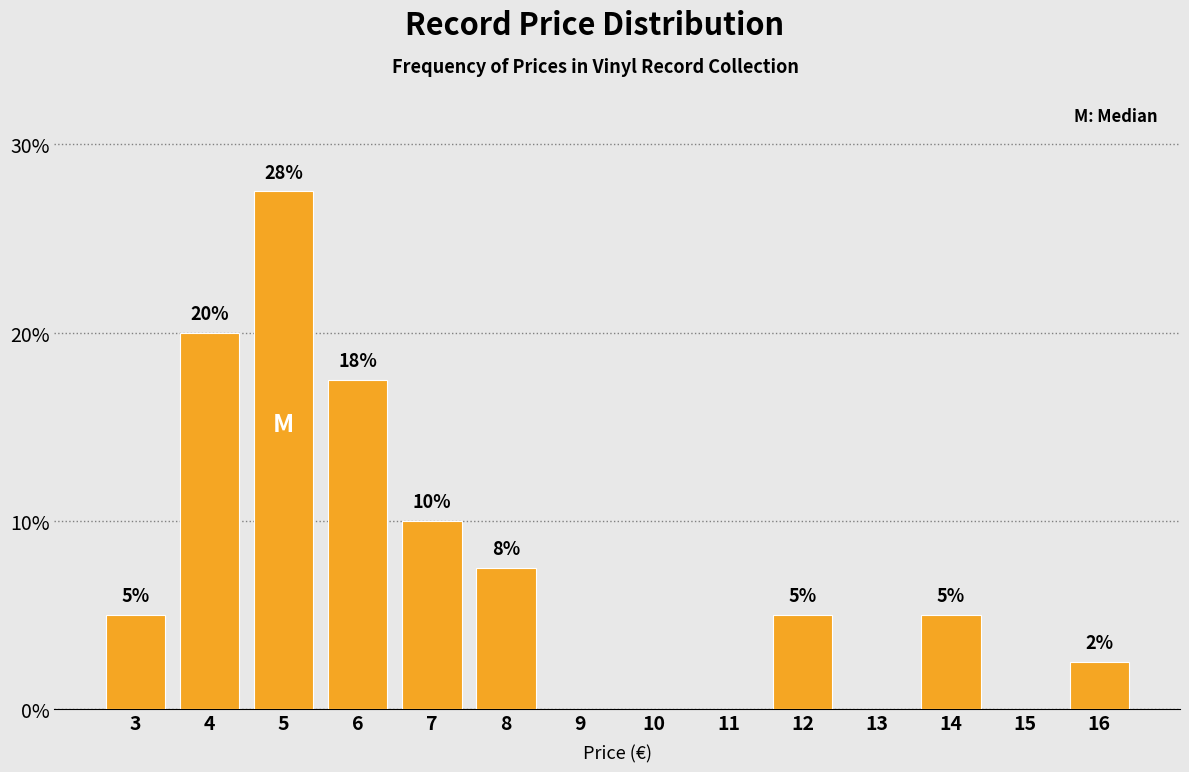

What is the maximum value shown in the chart?

27.5